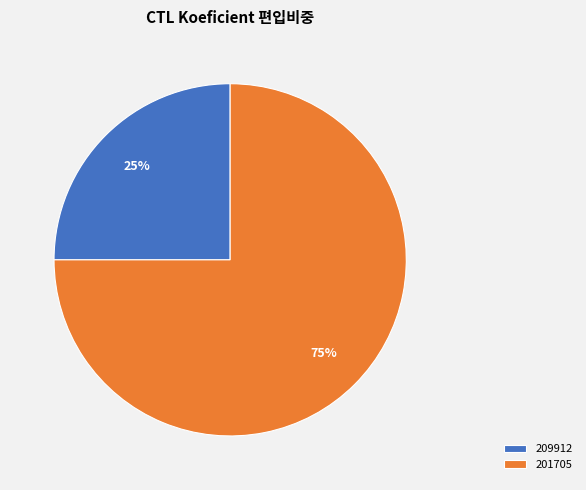

To the nearest percent, what is the combined percentage of 201705 and 209912?

100%